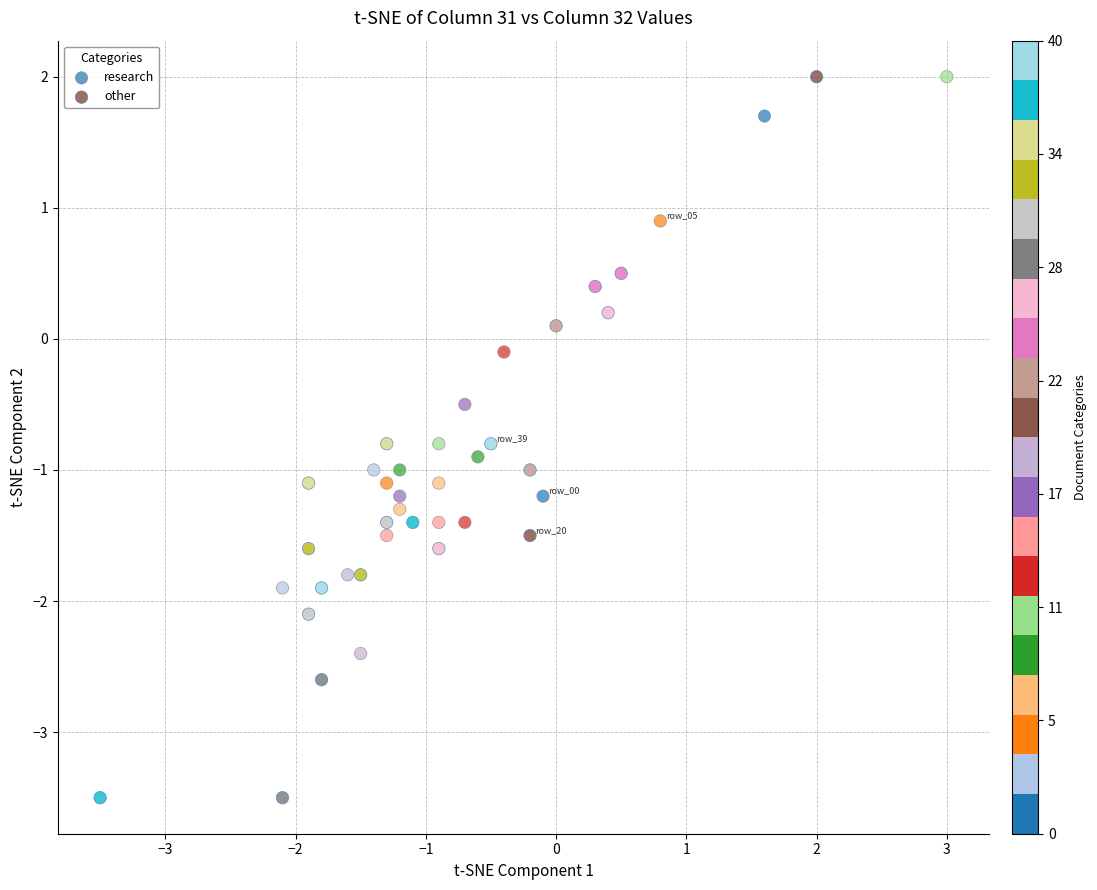

What are all the series names shown in the legend?

research, other